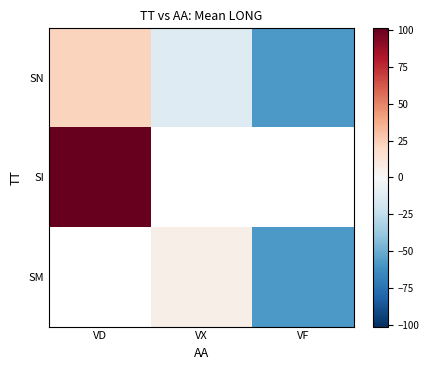

Which category has the lowest value across all series?

VF